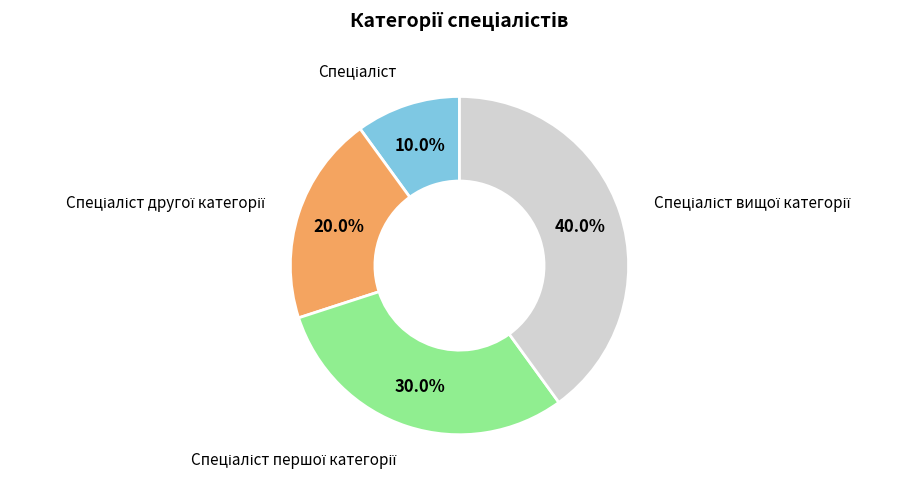

Count the number of slices in the pie.

4